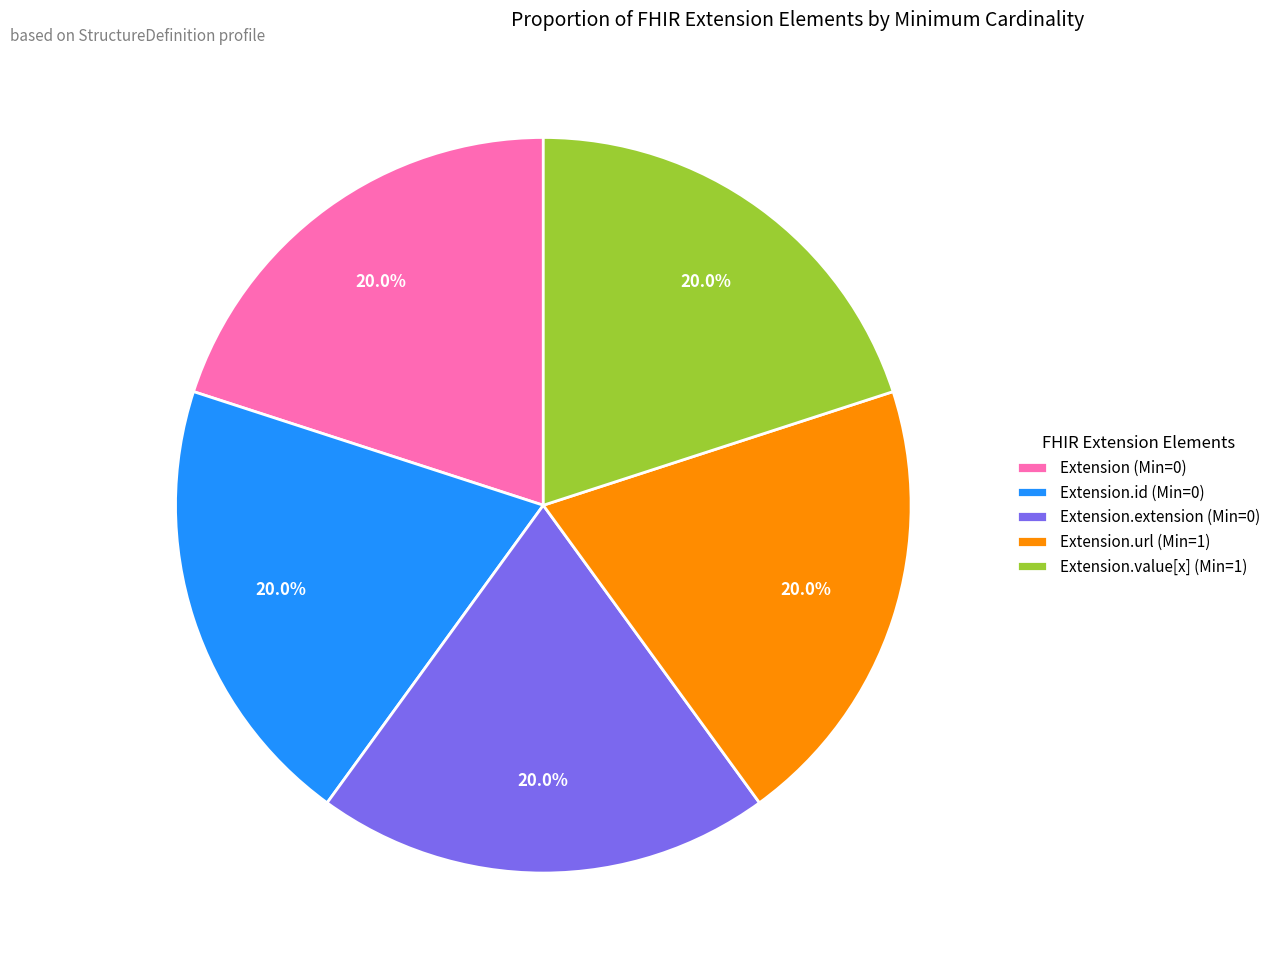

What percentage is NOT represented by Extension.url (Min=1)?

80.0%